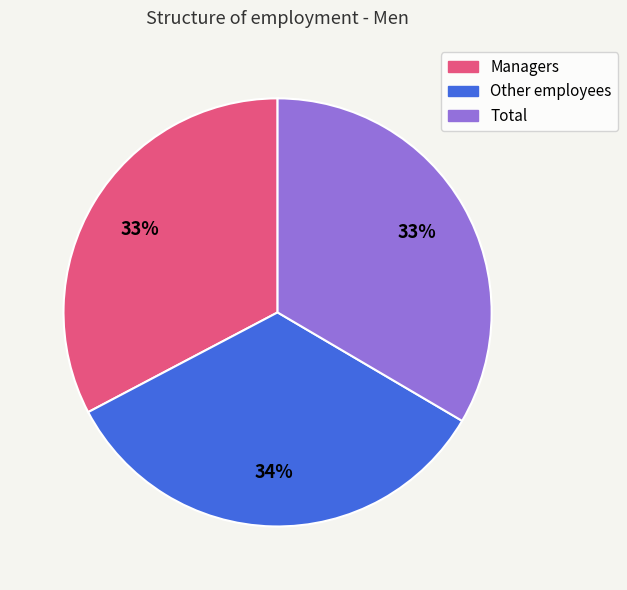

True or false: Total accounts for 40% of the total.

False